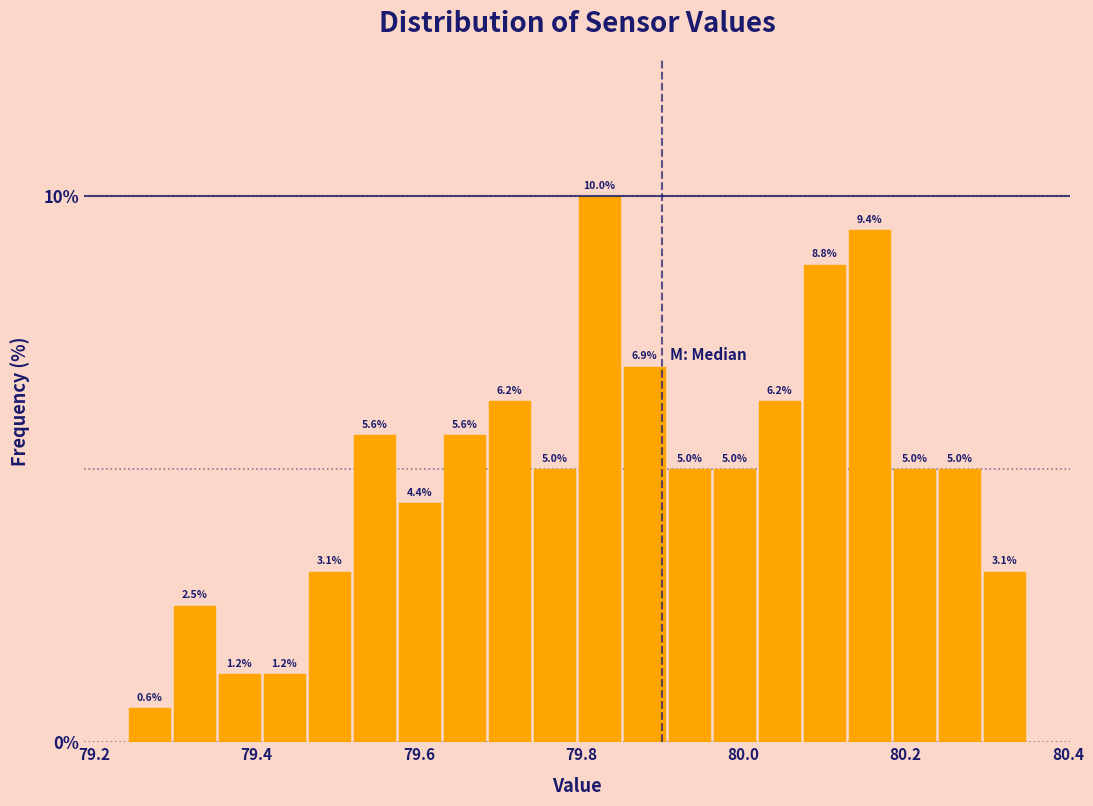

Read against the x-axis, roughly where is the centre of the tallest bar?

79.82